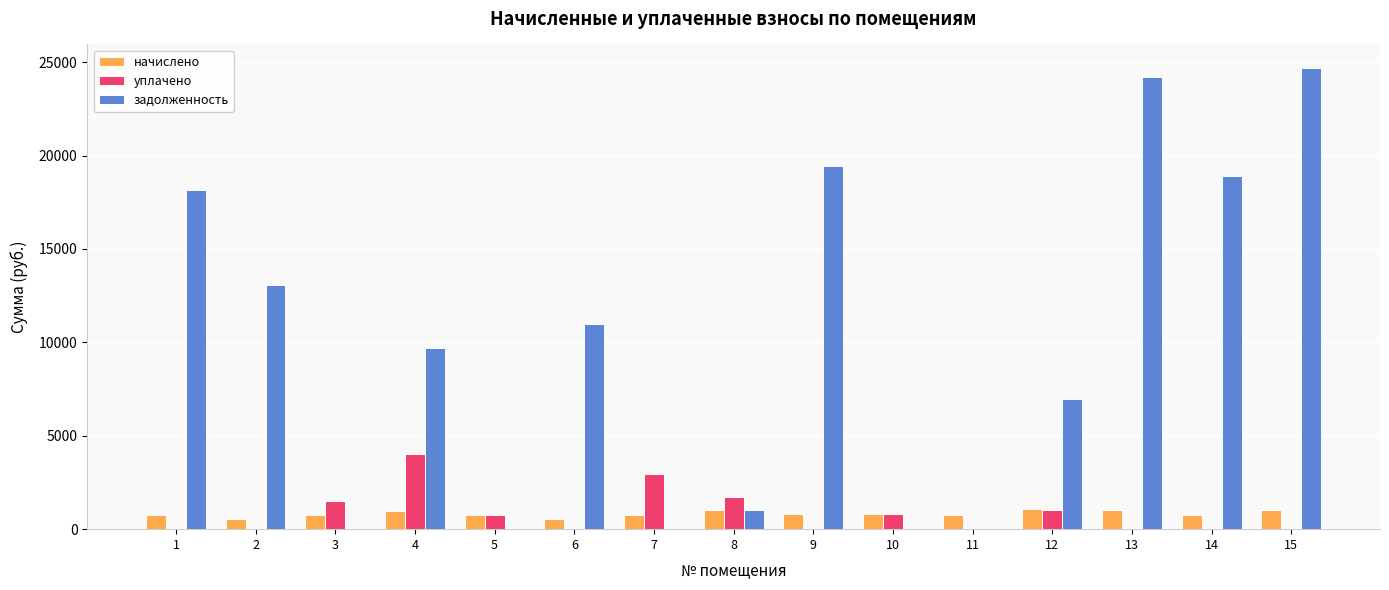

How many series are shown in this chart?

3